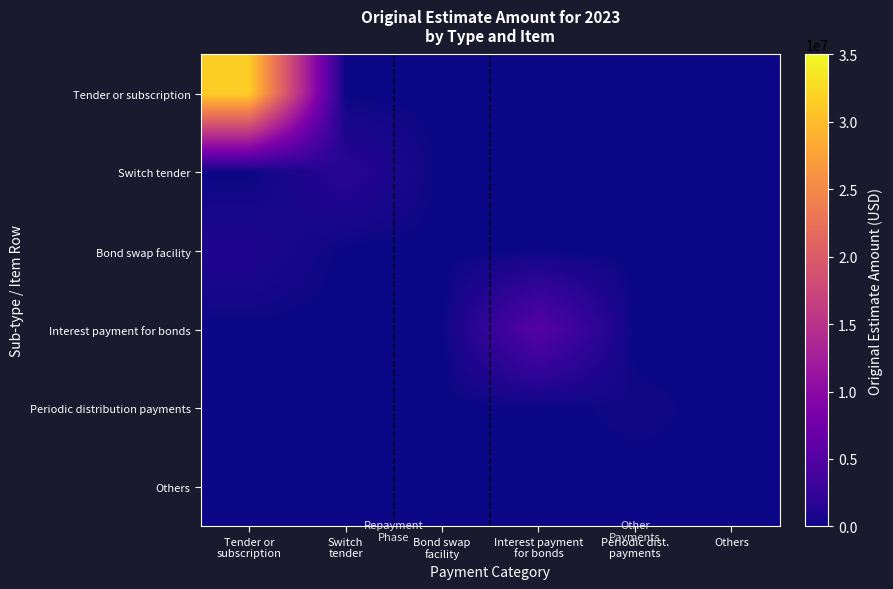

Reading left to right, transcribe all the data shown in this chart.

Tender or subscription: Tender or
subscription=31503867	Switch
tender=0	Bond swap
facility=0	Interest payment
for bonds=0	Periodic dist.
payments=0	Others=0
Switch tender: Tender or
subscription=0	Switch
tender=1647200	Bond swap
facility=0	Interest payment
for bonds=0	Periodic dist.
payments=0	Others=0
Bond swap facility: Tender or
subscription=1000000	Switch
tender=0	Bond swap
facility=0	Interest payment
for bonds=0	Periodic dist.
payments=0	Others=0
Interest payment for bonds: Tender or
subscription=0	Switch
tender=0	Bond swap
facility=0	Interest payment
for bonds=5237822	Periodic dist.
payments=0	Others=0
Periodic distribution payments: Tender or
subscription=0	Switch
tender=0	Bond swap
facility=0	Interest payment
for bonds=0	Periodic dist.
payments=244296	Others=0
Others: Tender or
subscription=0	Switch
tender=0	Bond swap
facility=0	Interest payment
for bonds=0	Periodic dist.
payments=0	Others=119036